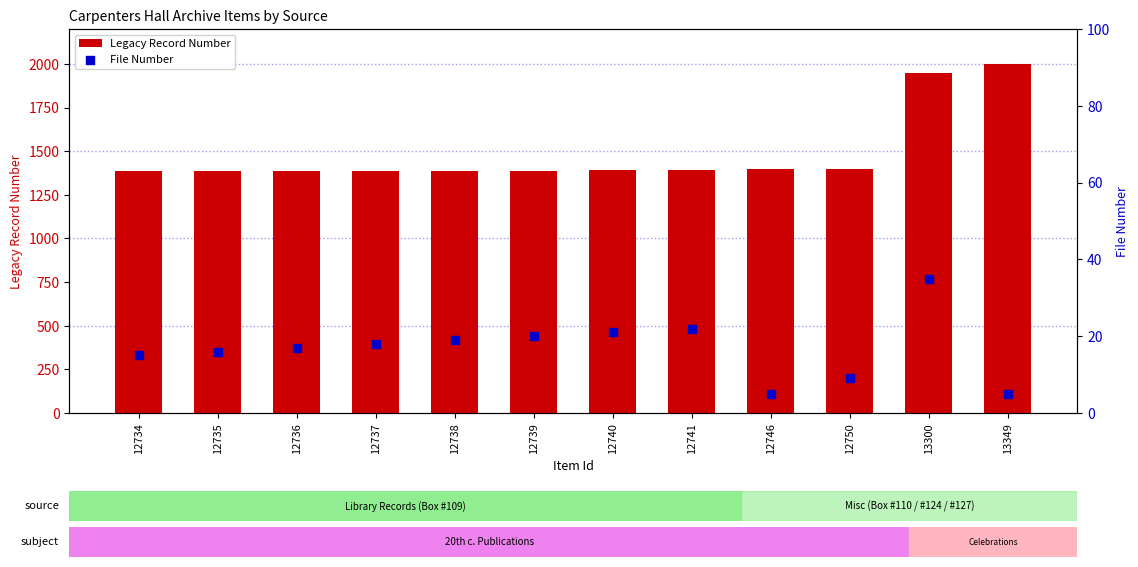

Which series reaches the minimum Y coordinate?

File Number